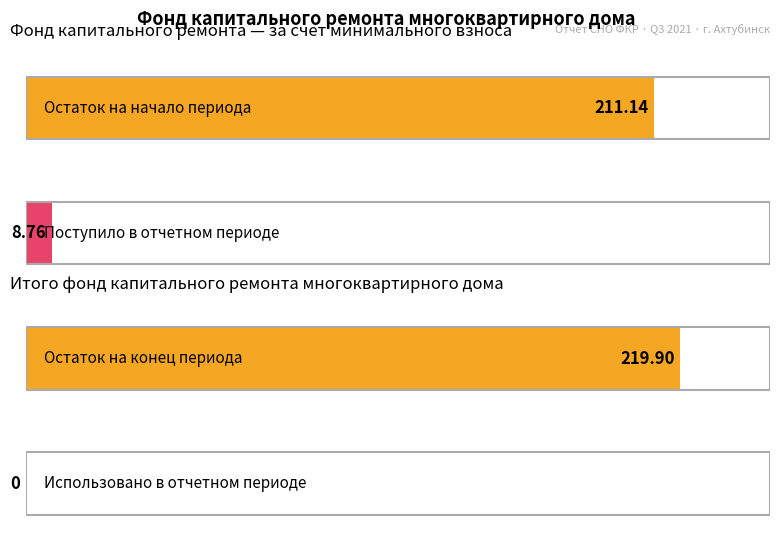

At which label is Average utilization closest to 114?

за счет минимального взноса